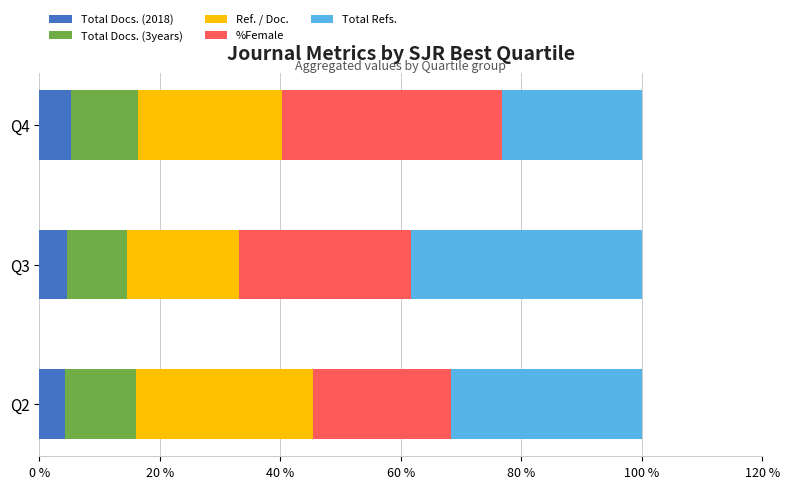

What is the difference between the maximum and minimum values in the Total Docs. (2018) series?

0.9